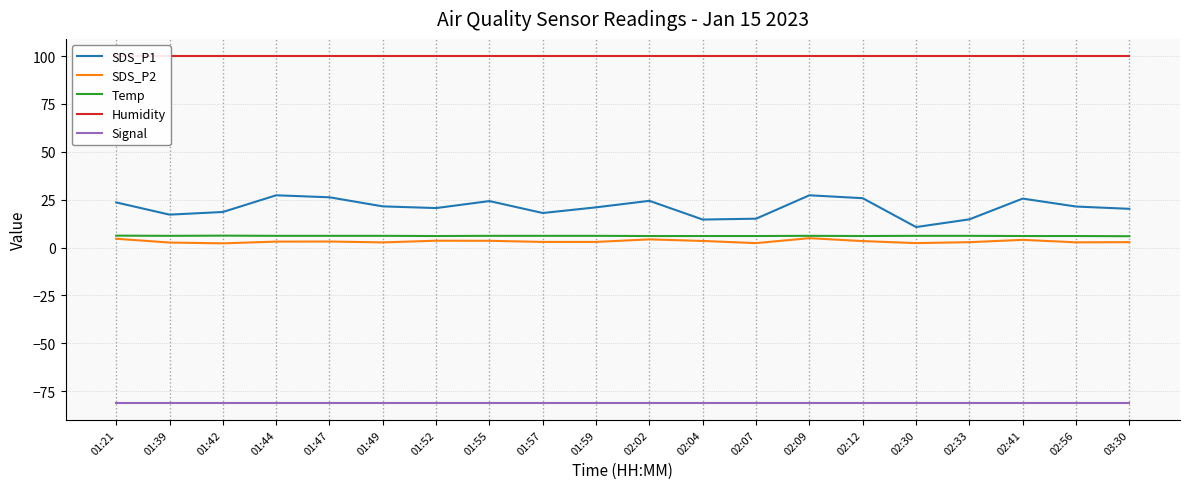

Is the value of SDS_P1 at 02:33 greater than the value of Humidity at 02:12?

No